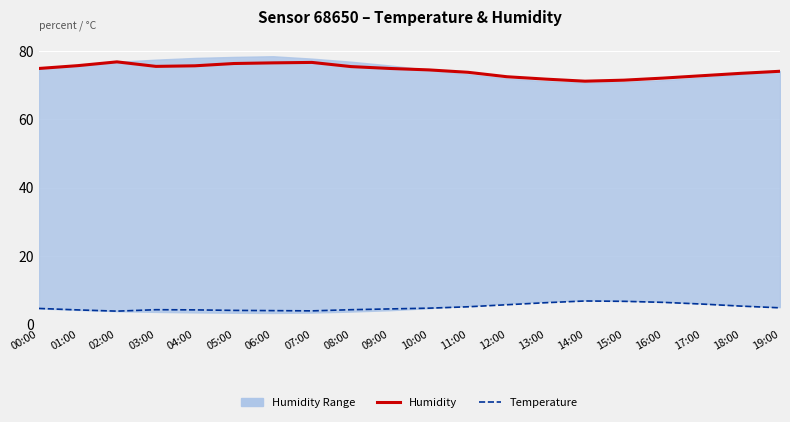

What is the highest value of the Temperature series?

6.9